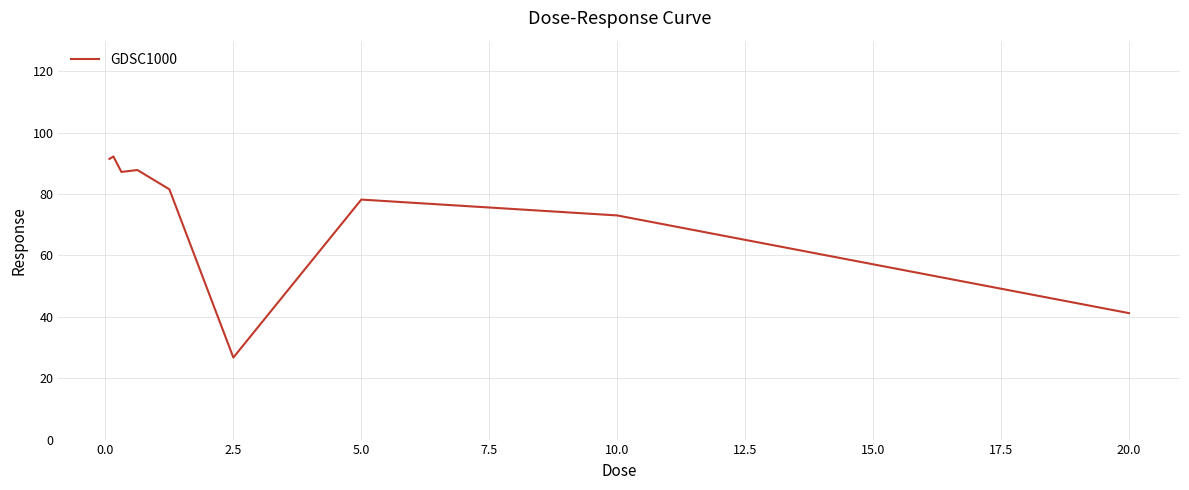

What is the greatest value displayed?

92.2